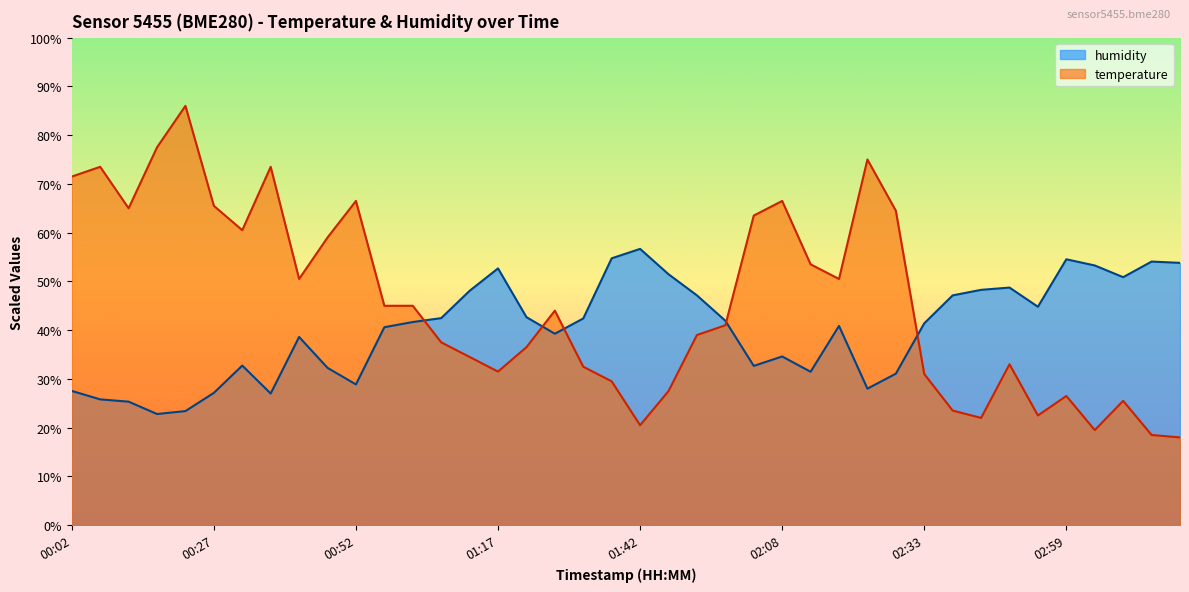

True or false: humidity and temperature cross at least once.

True